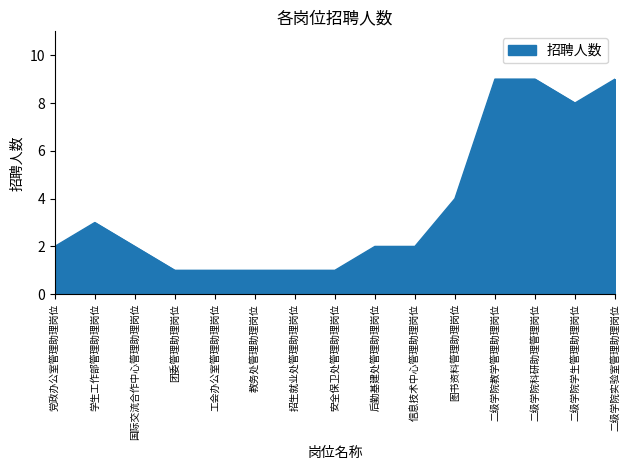

The value at 教务处管理助理岗位 is 1. True or false?

True